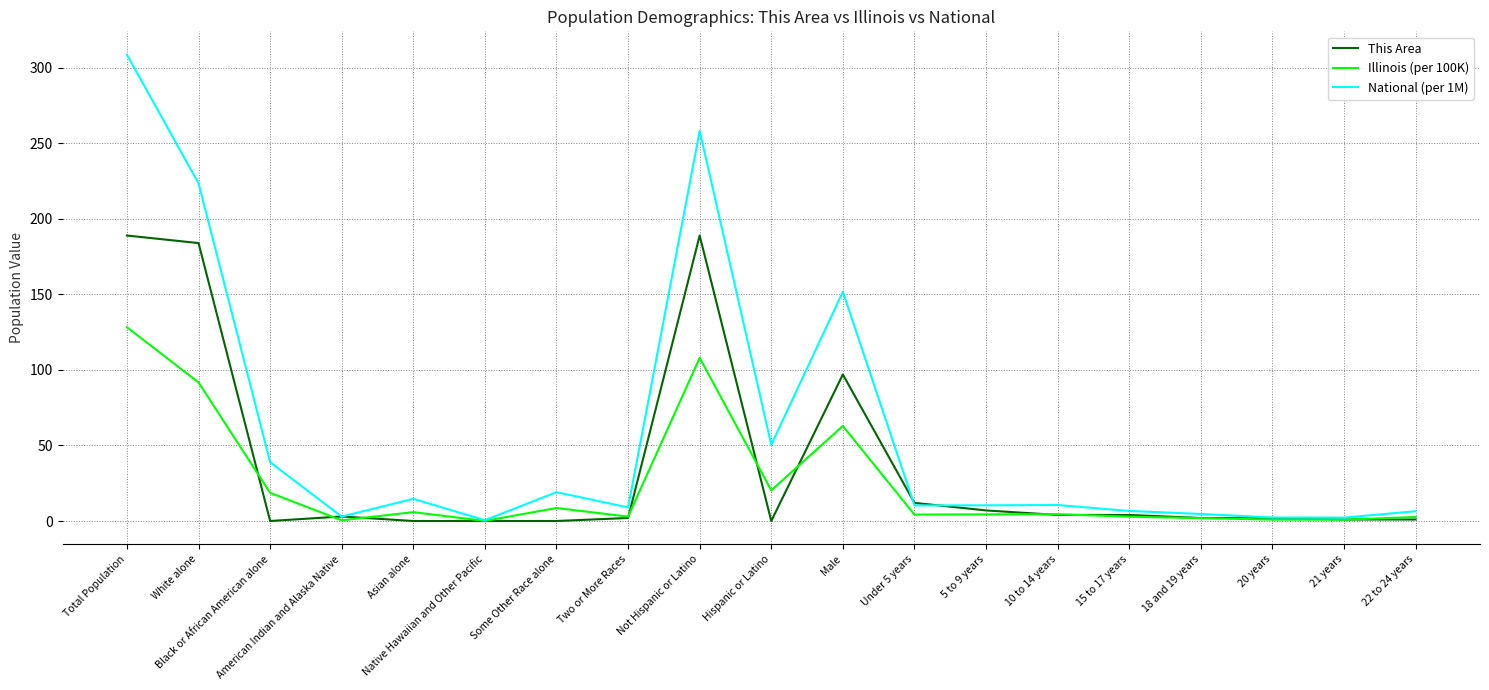

What position from the right is Hispanic or Latino?

10